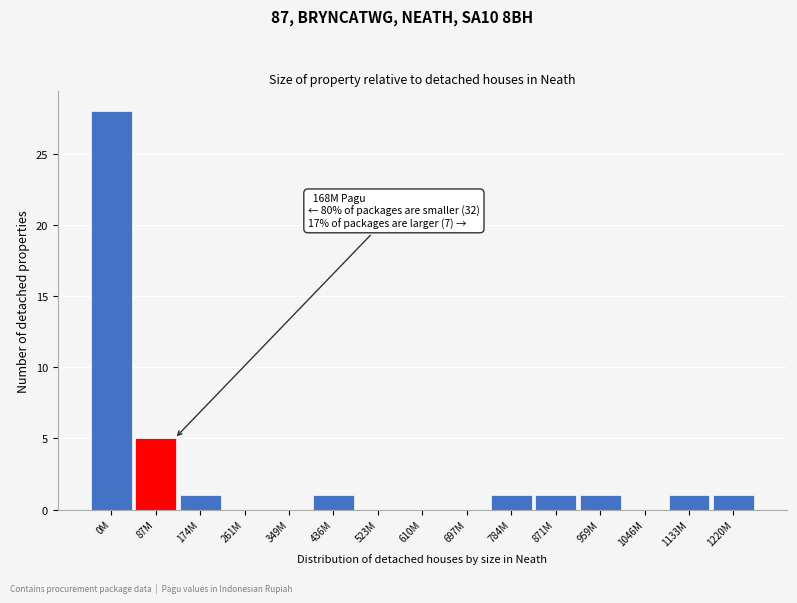

Reading left to right, list all the values displayed in this chart.

0M=28	87M=5	174M=1	261M=0	349M=0	436M=1	523M=0	610M=0	697M=0	784M=1	871M=1	959M=1	1046M=0	1133M=1	1220M=1